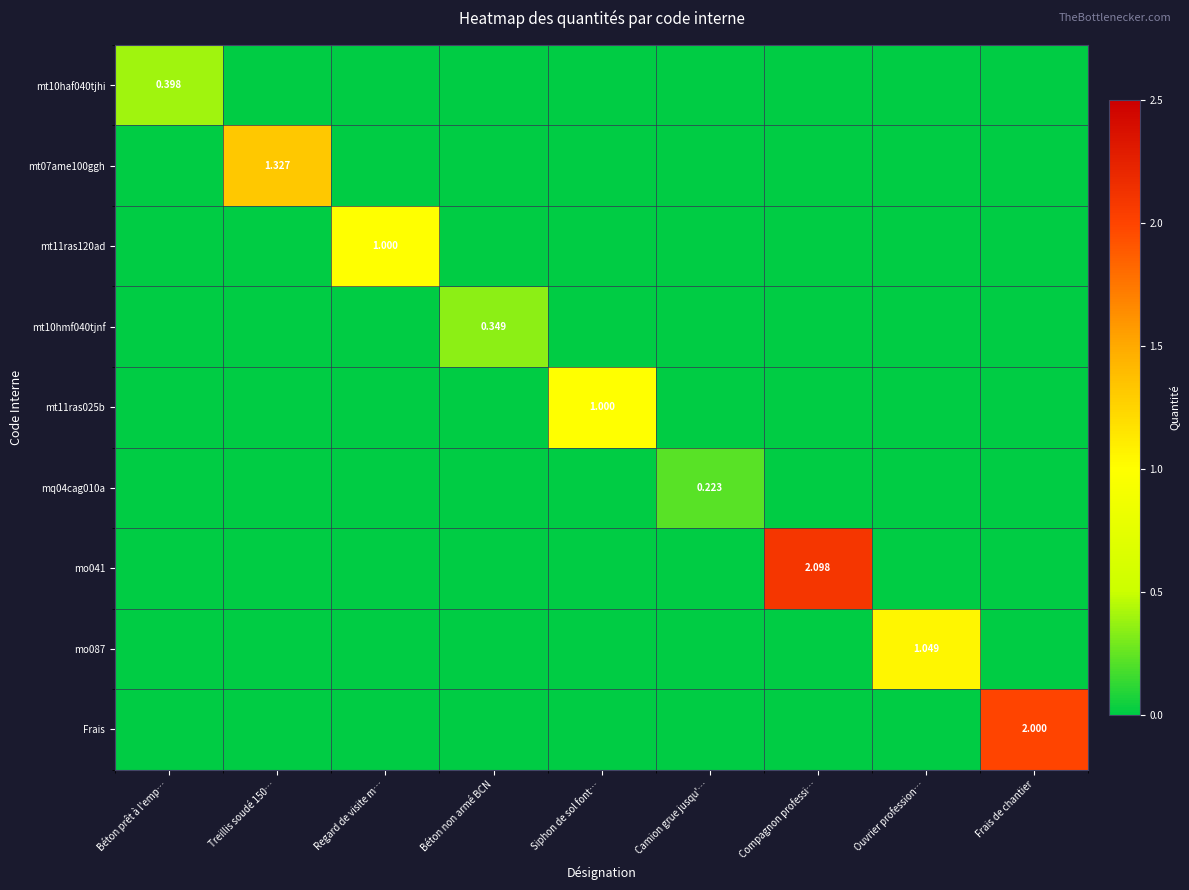

At Siphon de sol font…, list the series in order from smallest to largest.

mt10haf040tjhi, mt07ame100ggh, mt11ras120ad, mt10hmf040tjnf, mq04cag010a, mo041, mo087, Frais, mt11ras025b